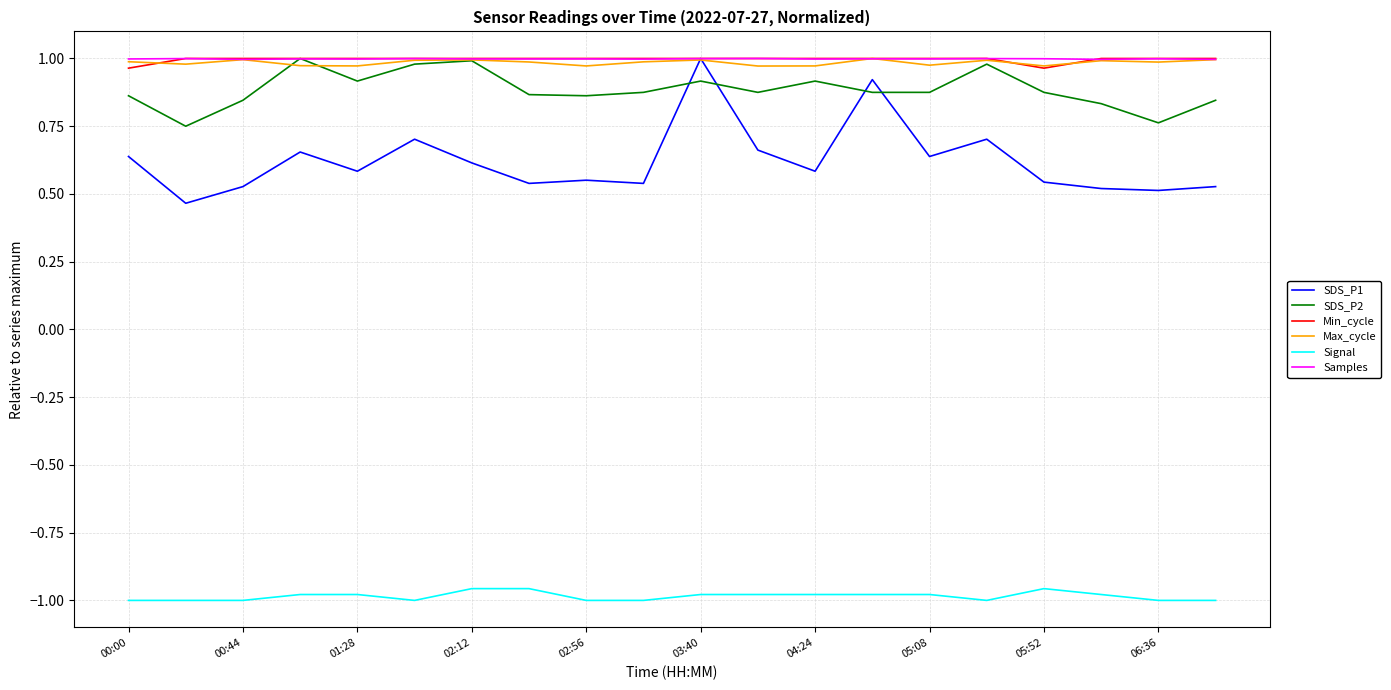

What is the spread (max minus min) of values at 00:44?

2.0